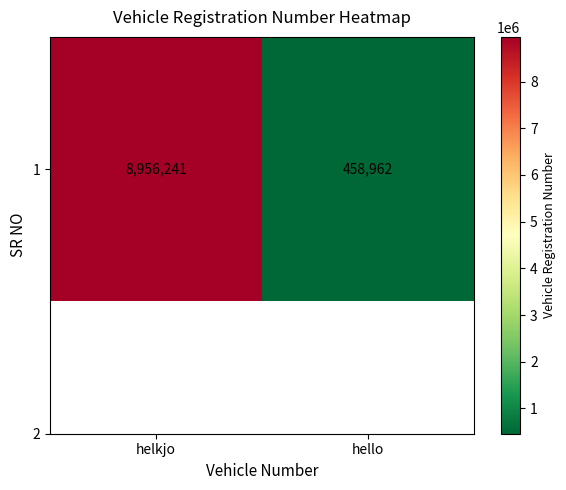

Approximately how many times larger is the value at helkjo compared to hello?

19.5